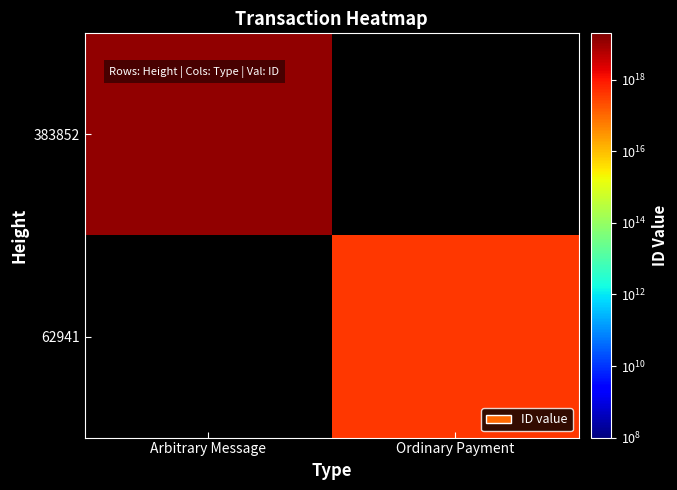

What is the lowest value of the 383852 series?

13266095849489995776.0